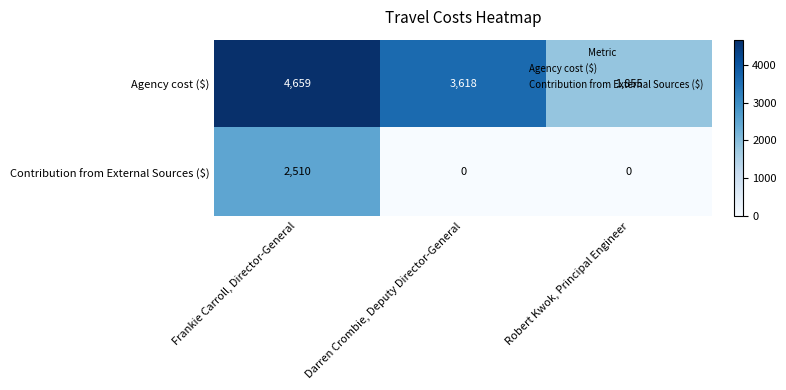

What is the difference between the highest and lowest values at Robert Kwok, Principal Engineer?

1855